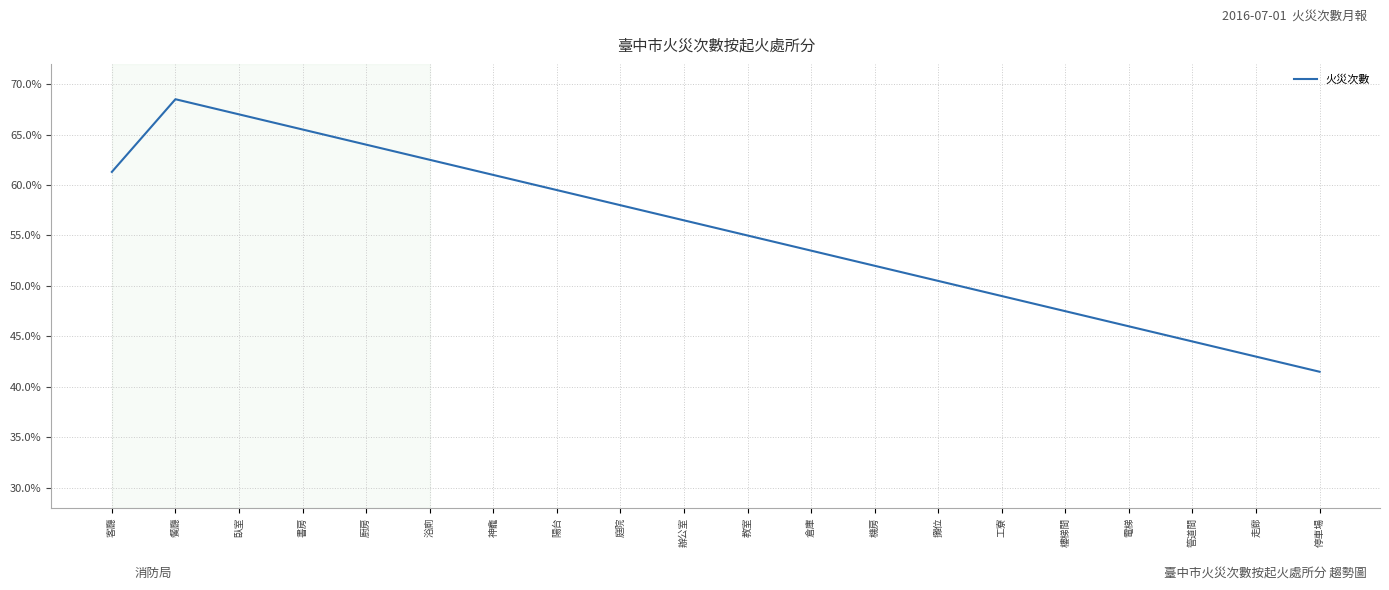

What is the difference between the maximum and minimum values?

0.3